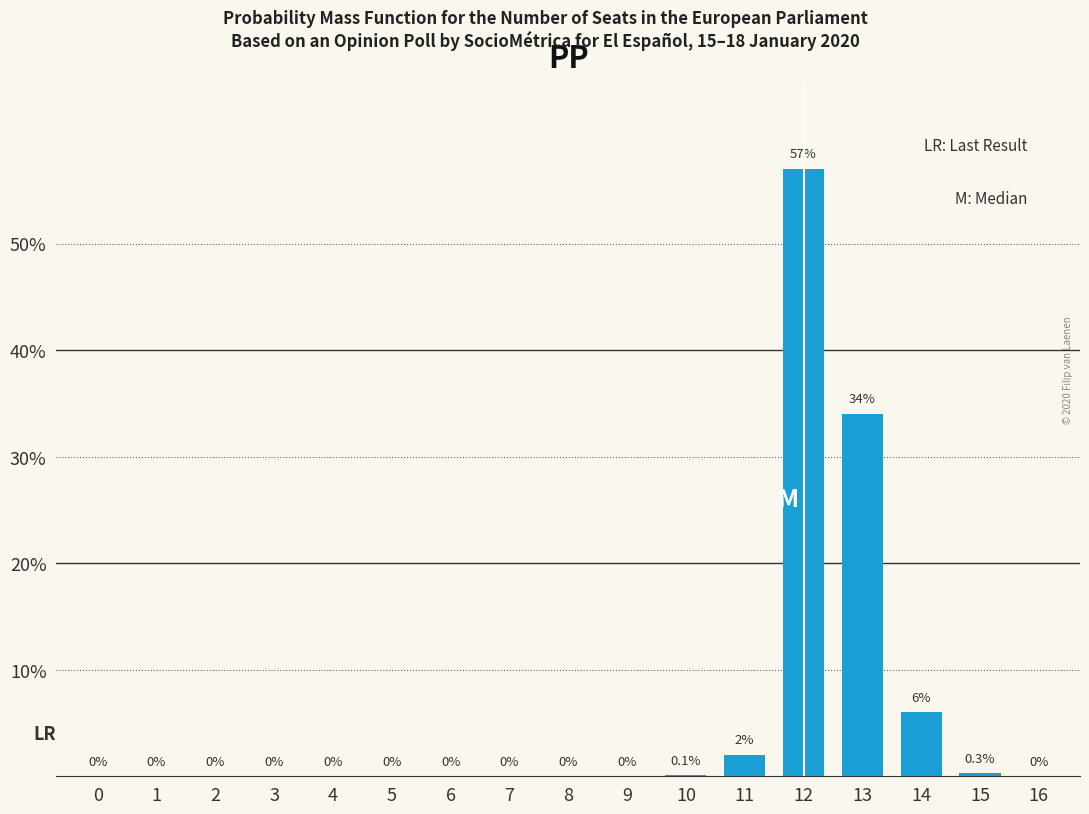

Reading right to left, what are all the values shown in this chart?

16=0.0	15=0.3	14=6.0	13=34.0	12=57.0	11=2.0	10=0.1	9=0.0	8=0.0	7=0.0	6=0.0	5=0.0	4=0.0	3=0.0	2=0.0	1=0.0	0=0.0